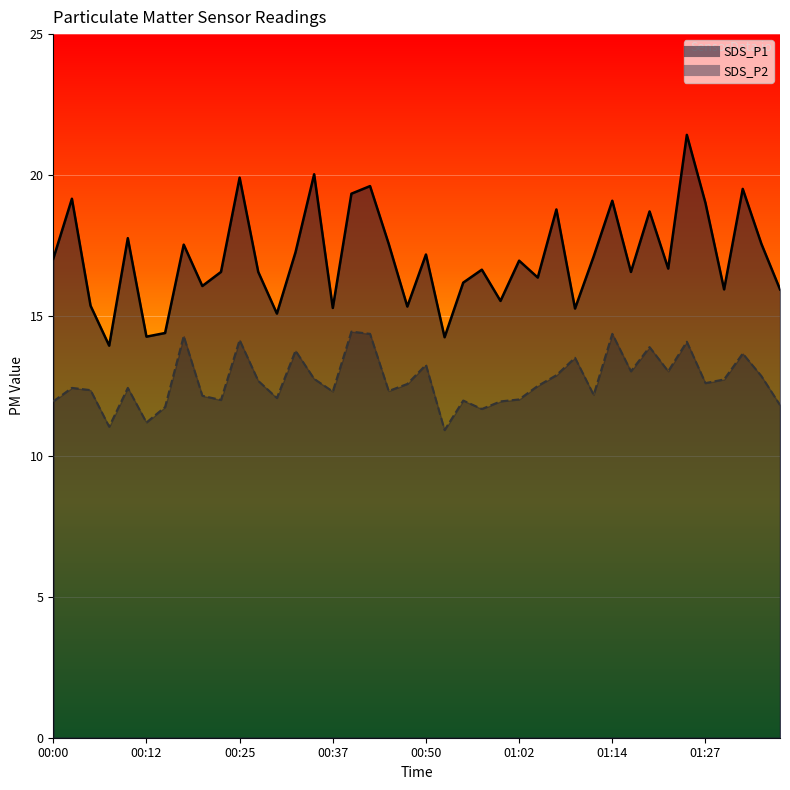

What are all the series names shown in the legend?

SDS_P1, SDS_P2